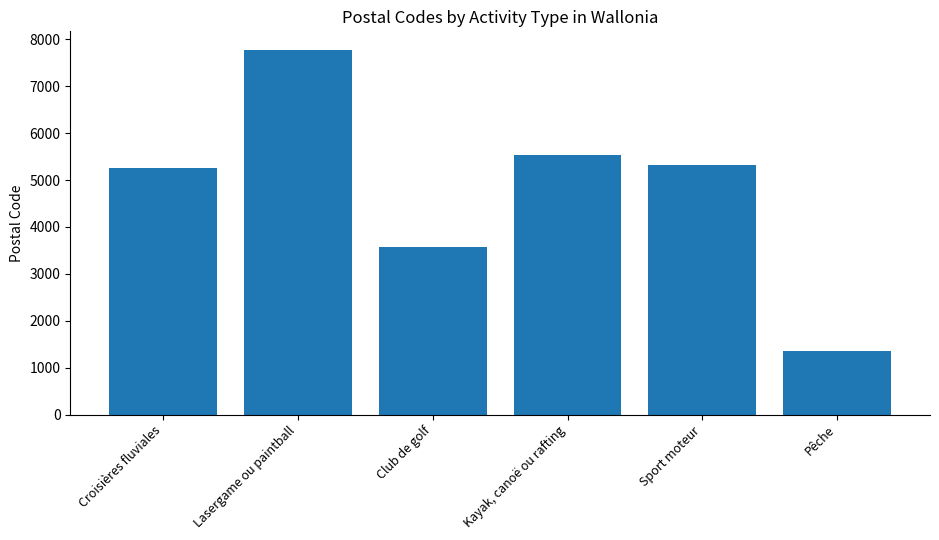

The value at Croisières fluviales is 5250. True or false?

True